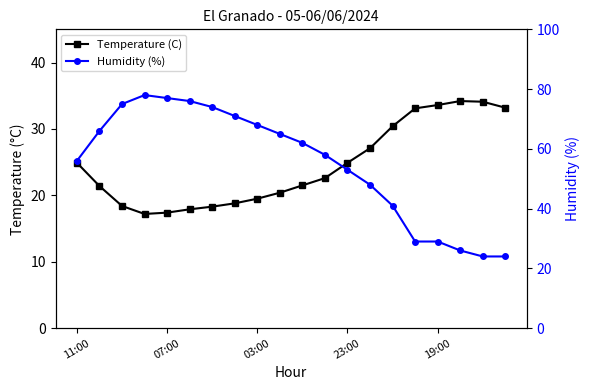

Which series changed the most between 19:00 and 5?

Humidity (%)